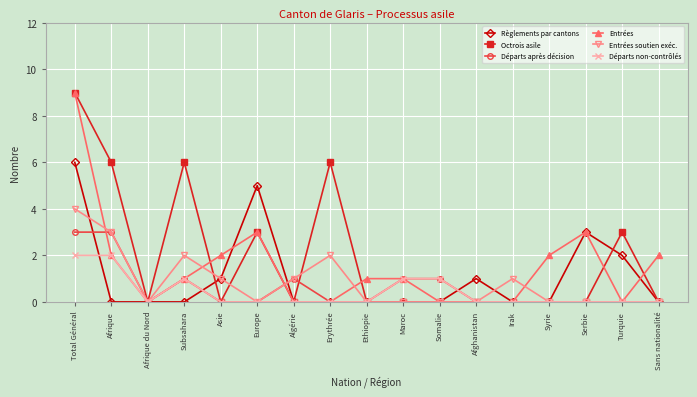

How many lines are shown in the chart?

6